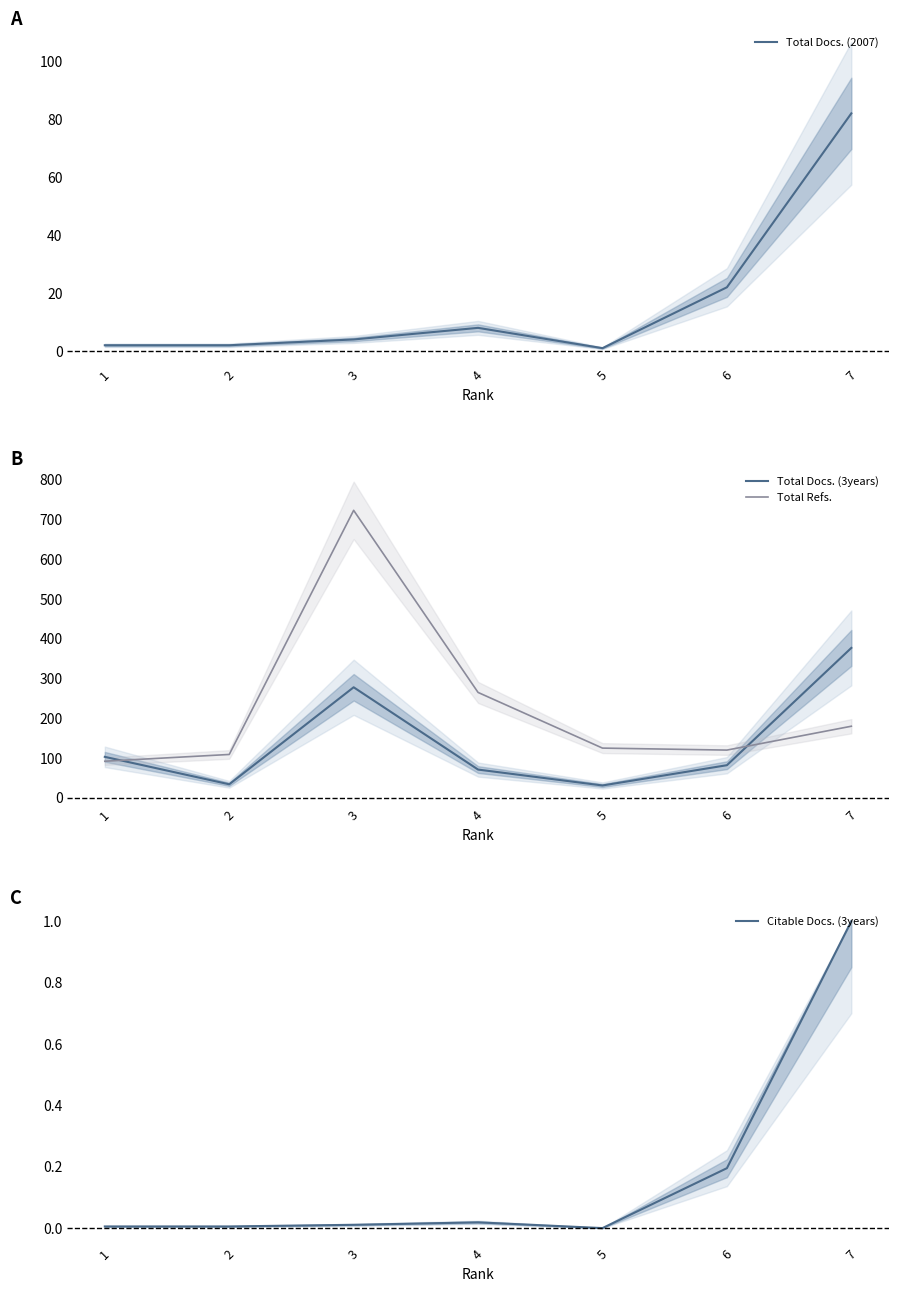

What is the total value across all series at 5?

157.0